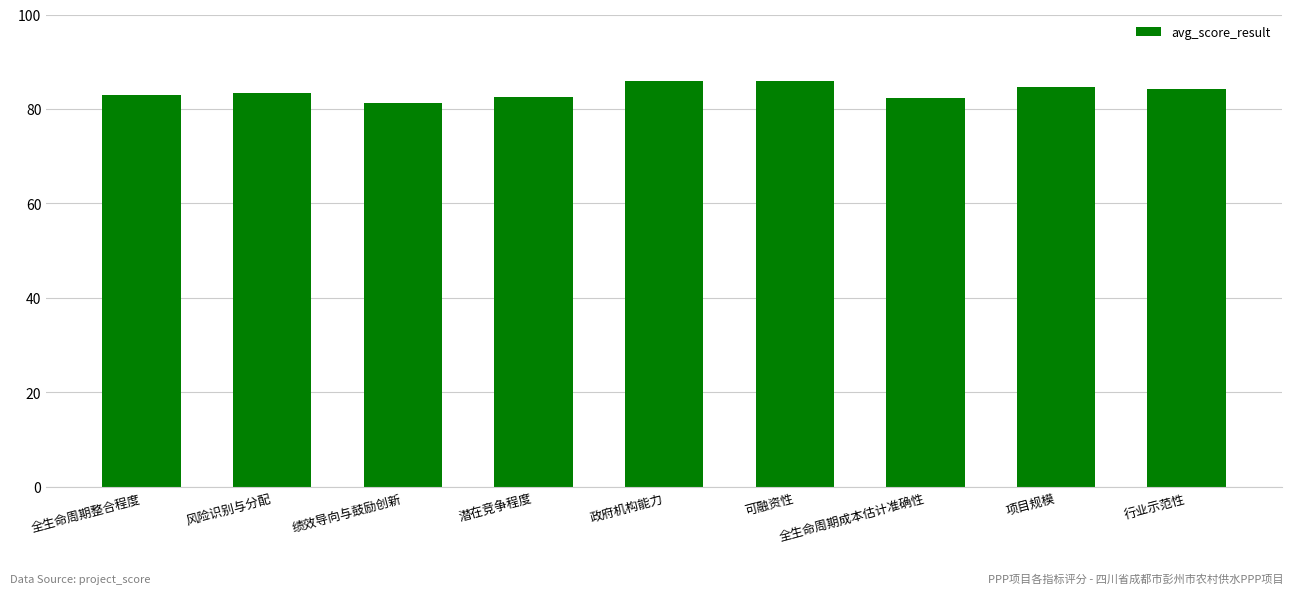

How many bars are there in total?

9